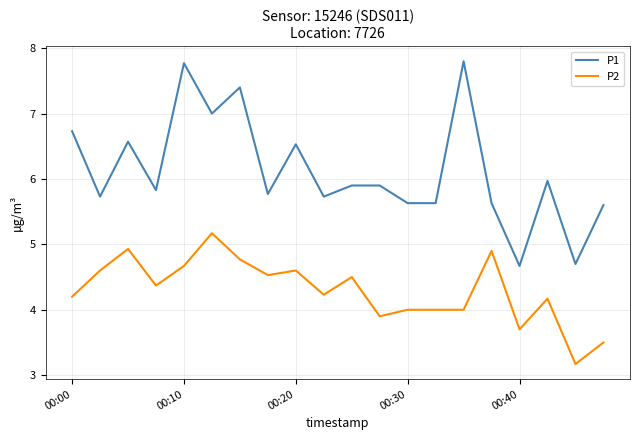

True or false: P2 and P1 intersect in this chart.

False